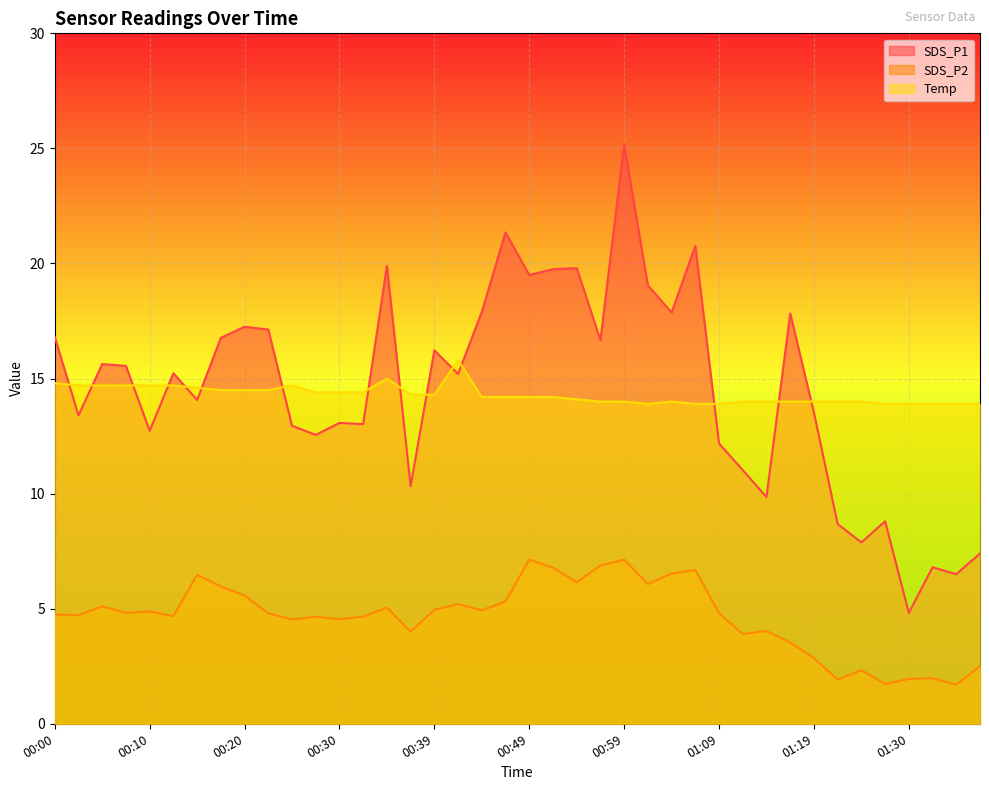

The Temp series shows 23.2 at 00:47. True or false?

False